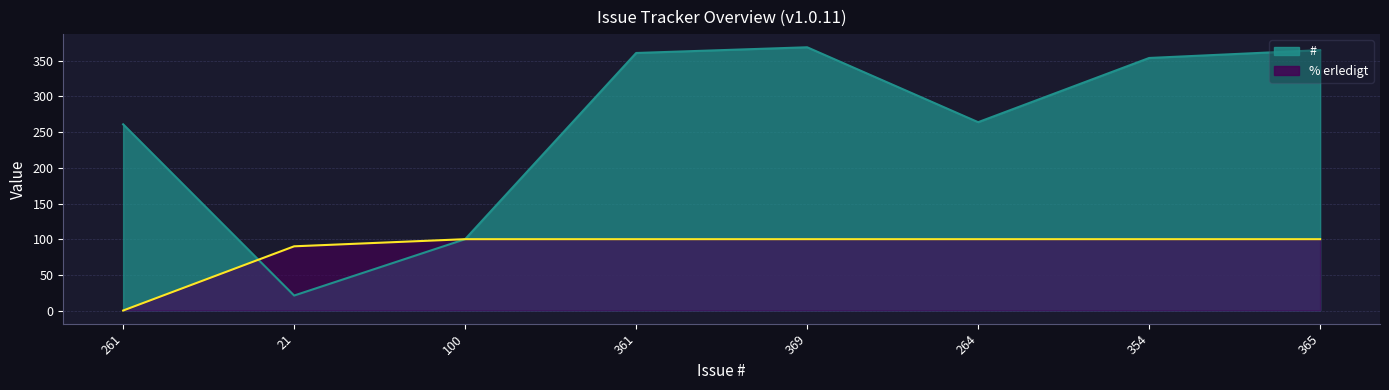

Rank the series by their maximum value, from lowest to highest.

% erledigt, #